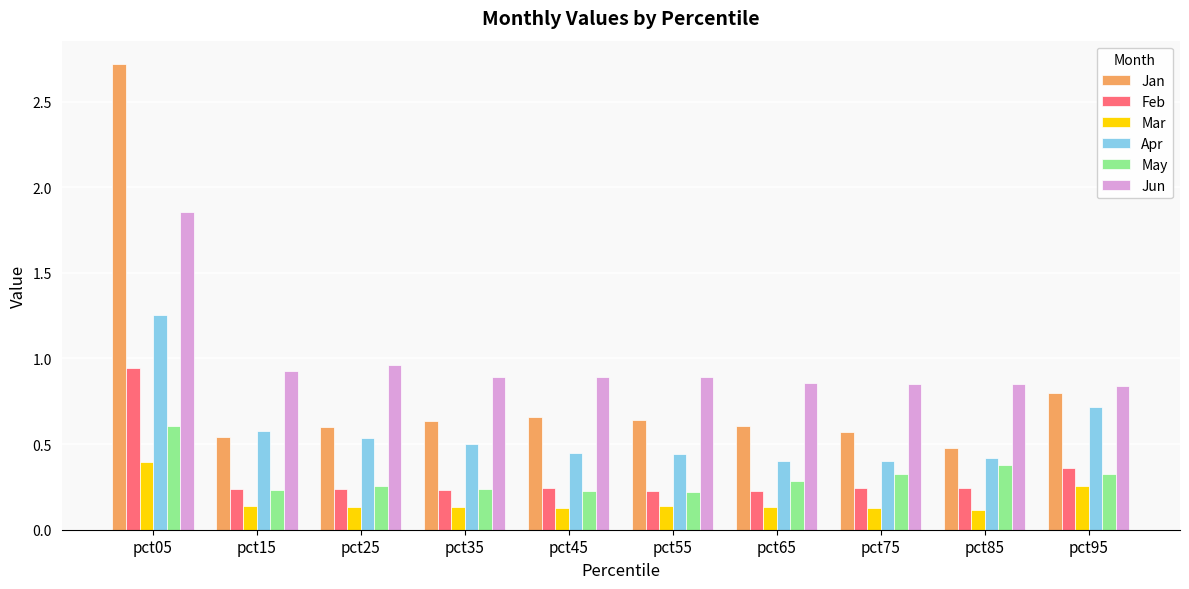

At which label does Apr reach its peak?

pct05